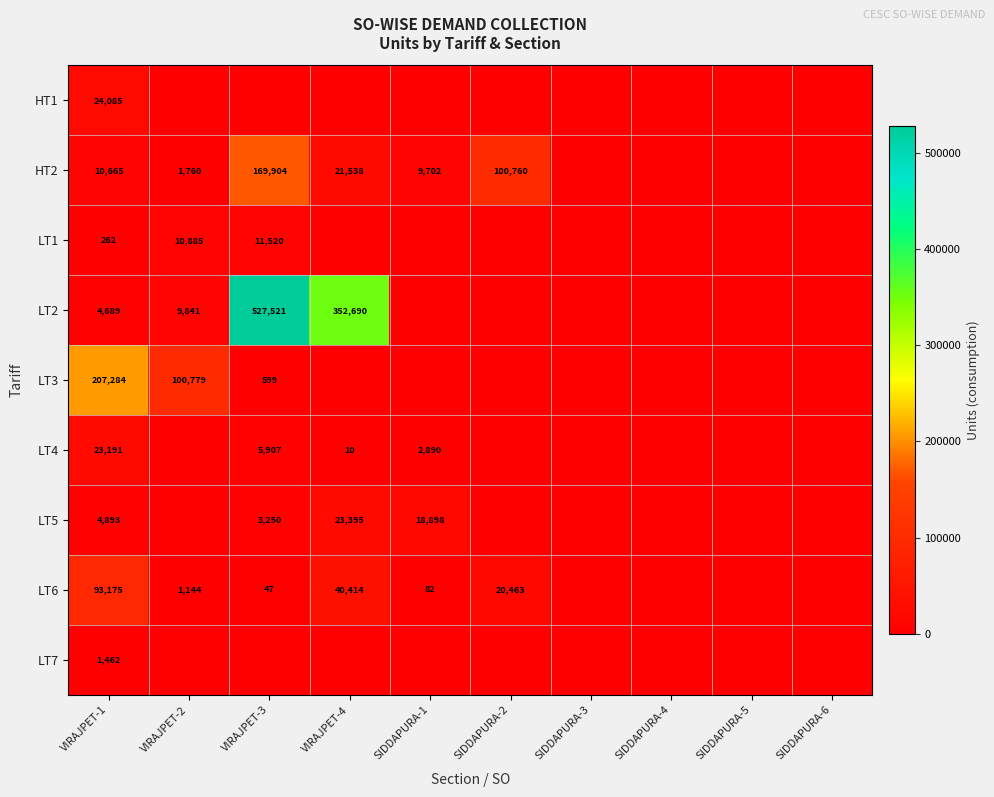

The value of LT4 at VIRAJPET-1 is 31496. True or false?

False